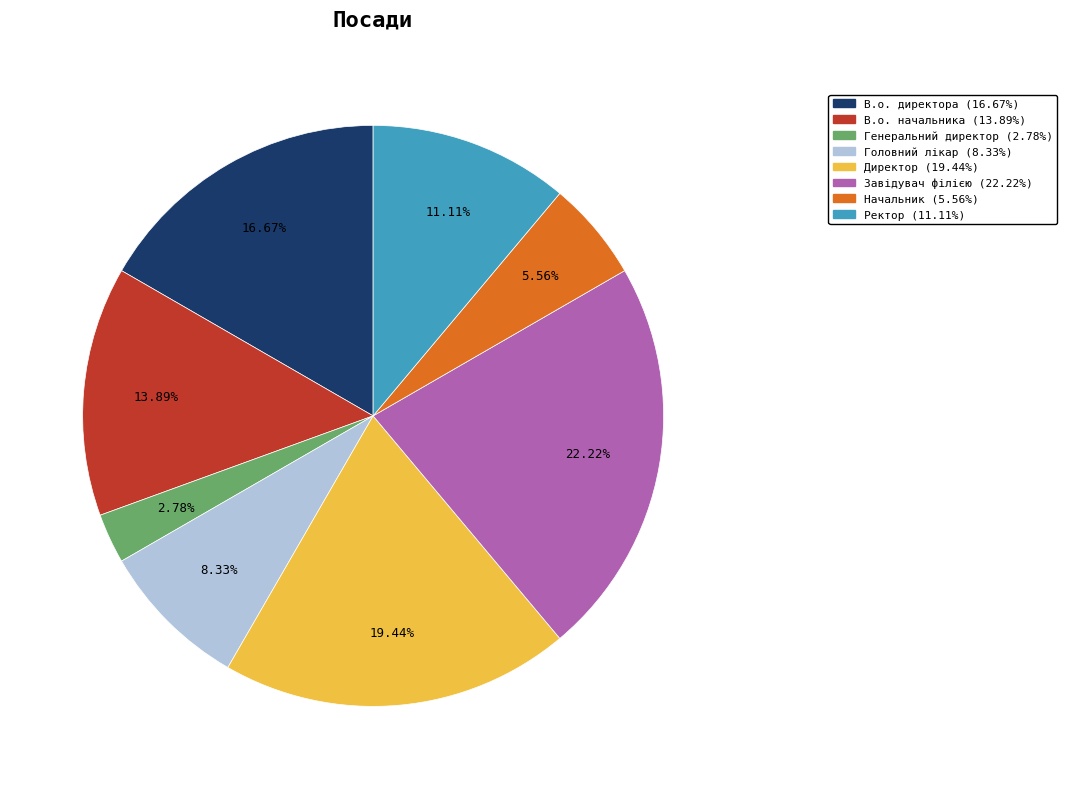

To the nearest percent, what portion does Директор represent?

19%